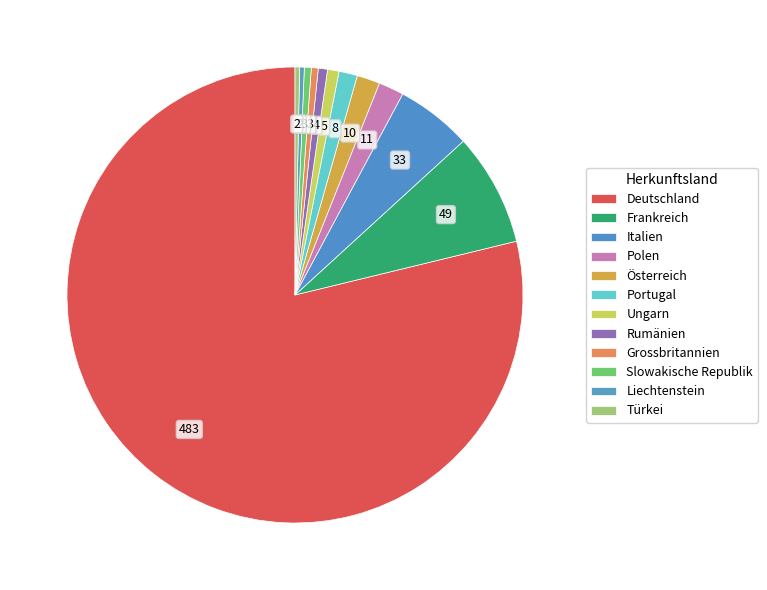

The Portugal slice represents 11% of the pie. True or false?

False